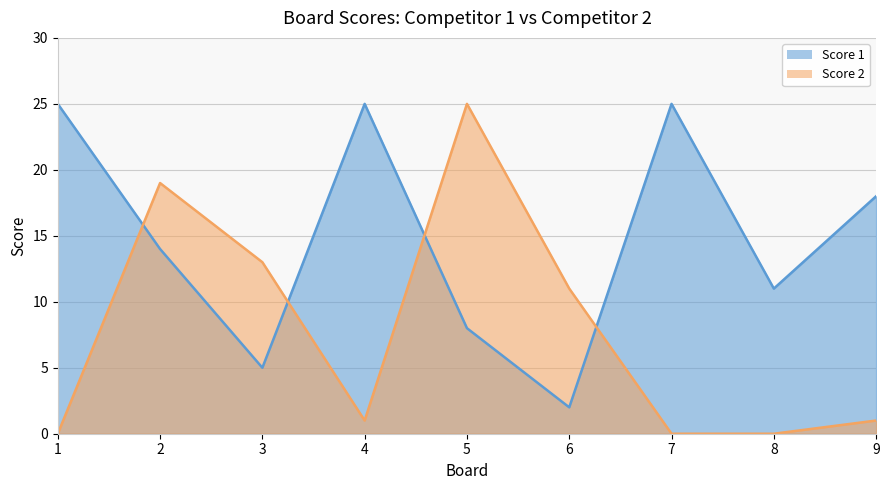

True or false: Score 2 and Score 1 cross at least once.

True